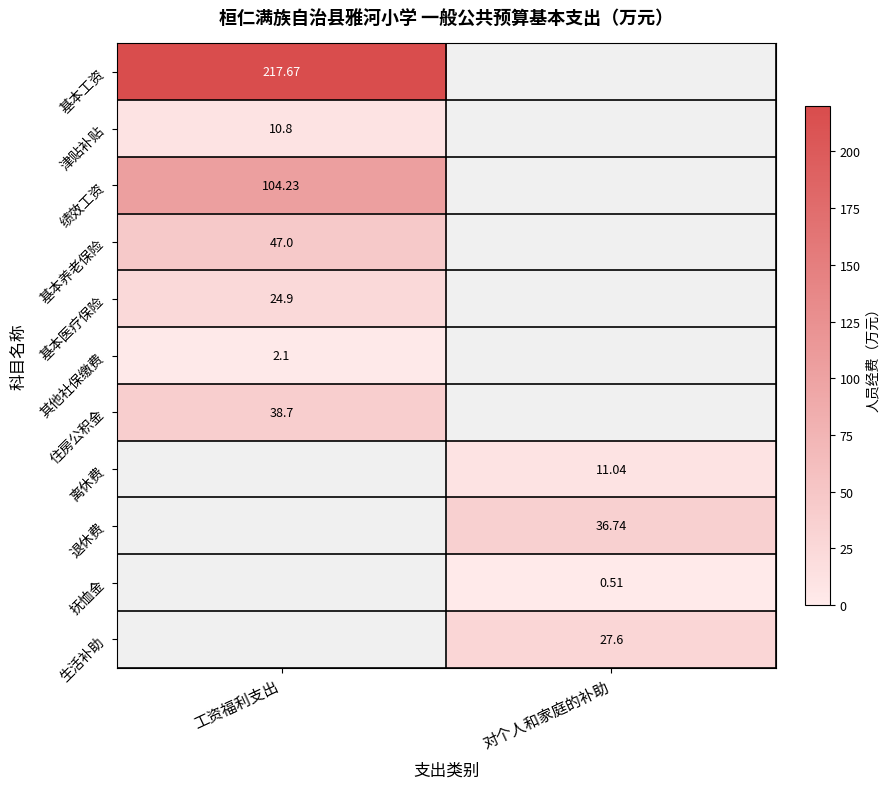

Is the value of 其他社保缴费 at 工资福利支出 greater than the value of 绩效工资 at 工资福利支出?

No